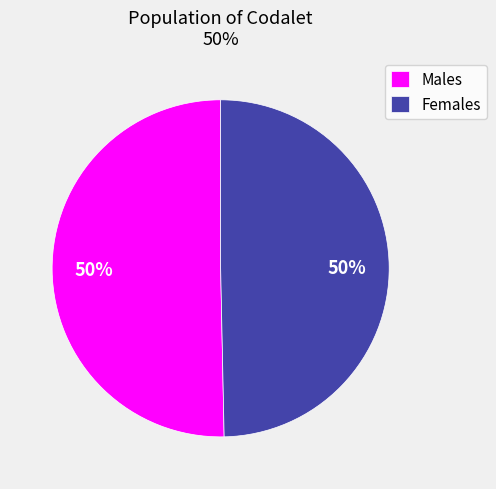

What percentage is the Females slice, to the nearest percent?

50%